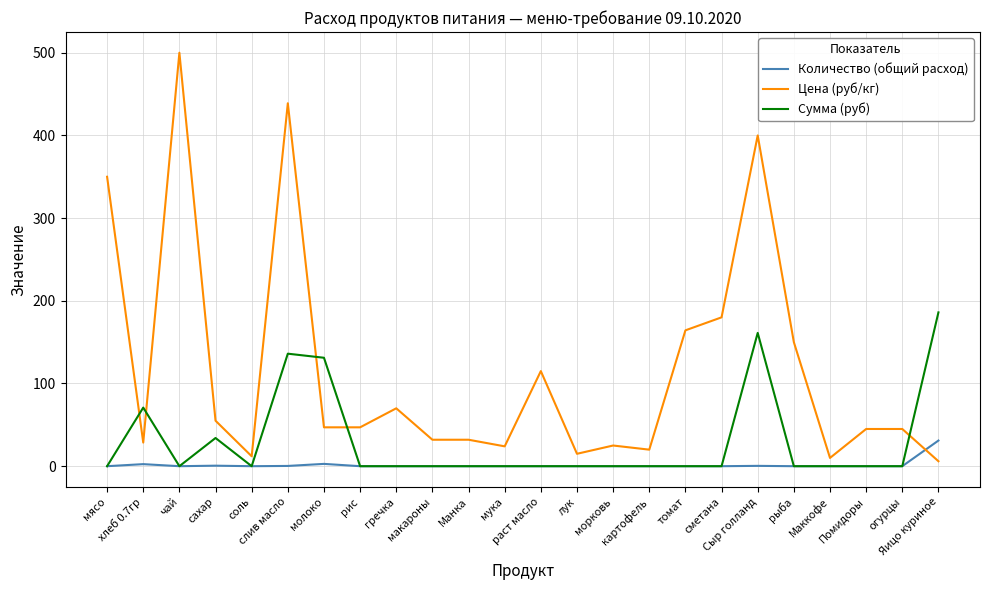

Which series ends up on top after the final intersection of Количество (общий расход) and Цена (руб/кг)?

Количество (общий расход)